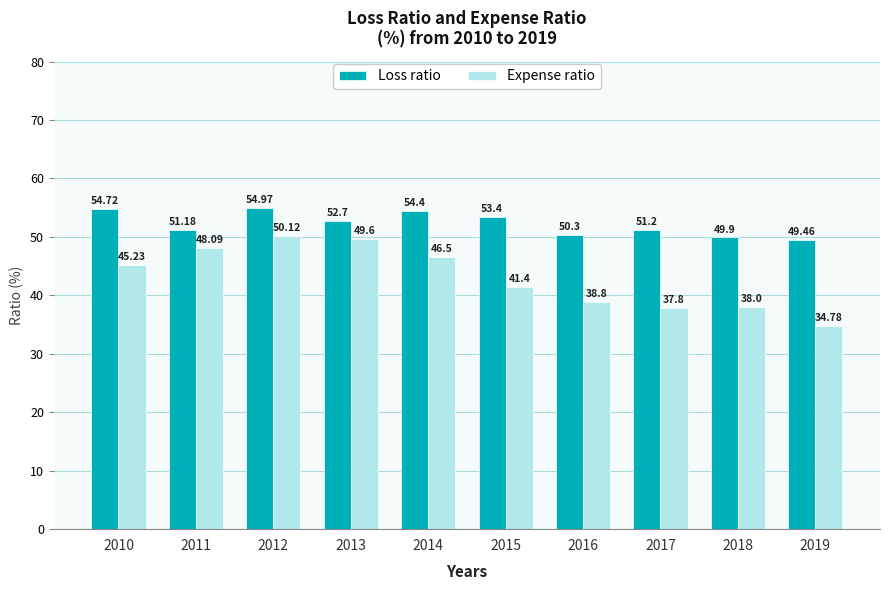

List the labels in order of Loss ratio value, largest first.

2012, 2010, 2014, 2015, 2013, 2017, 2011, 2016, 2018, 2019